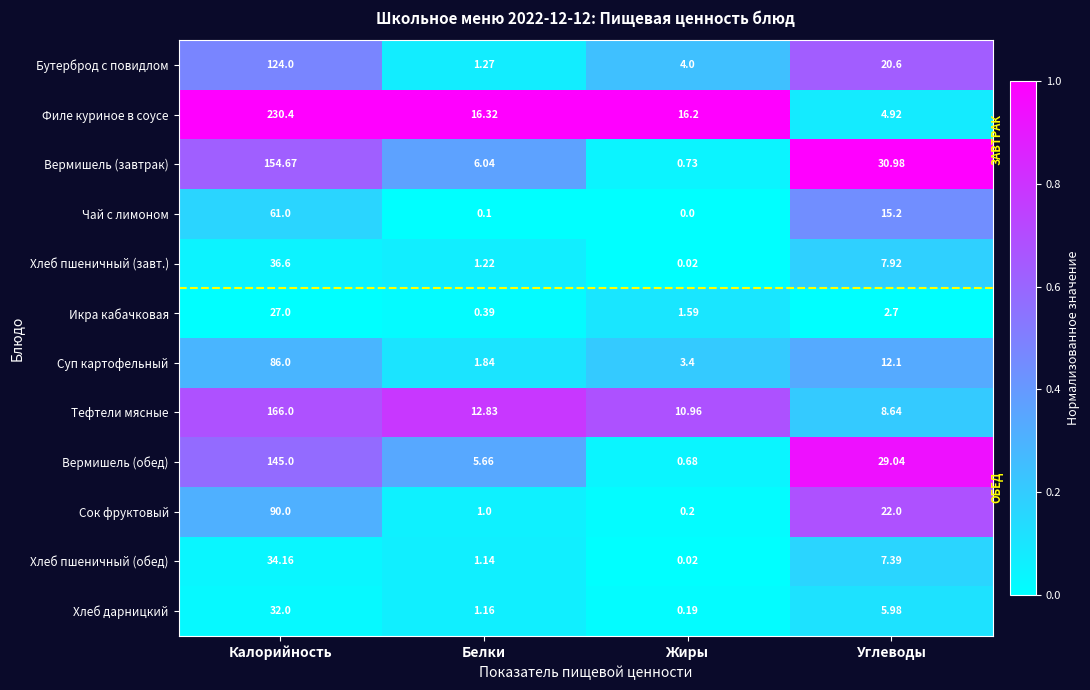

At which label does Хлеб дарницкий reach its peak?

Калорийность